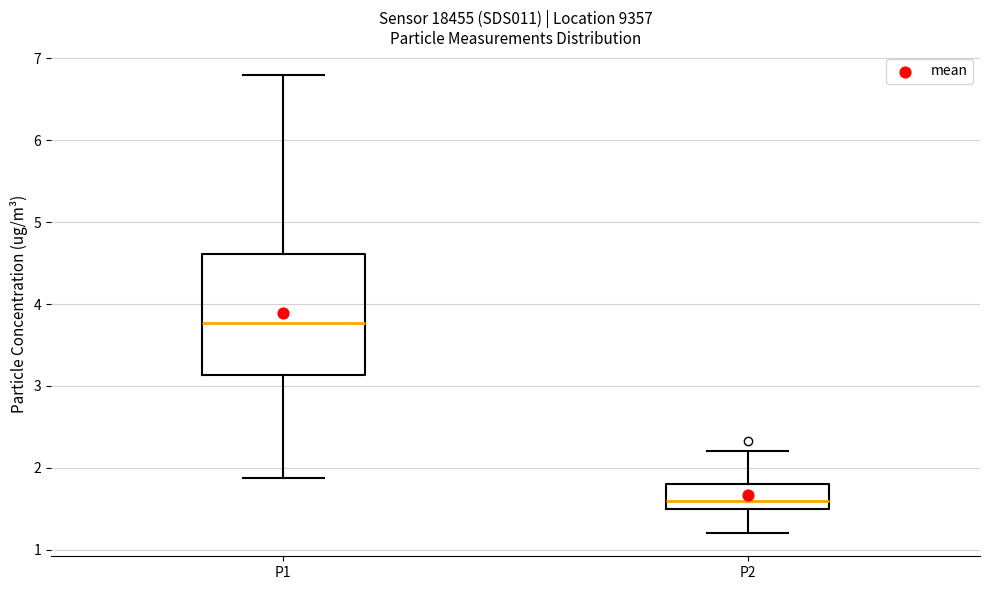

Reading left to right, transcribe this box plot: for each box, give where its median line is, the range the box spans, and where its two whiskers end, as read against the y-axis. The values are not printed on the chart, so give them approximately, as read against the axis.

P1: median 3.8, box 3.1 to 4.6, whiskers 1.9 to 6.8
P2: median 1.6, box 1.5 to 1.8, whiskers 1.2 to 2.2